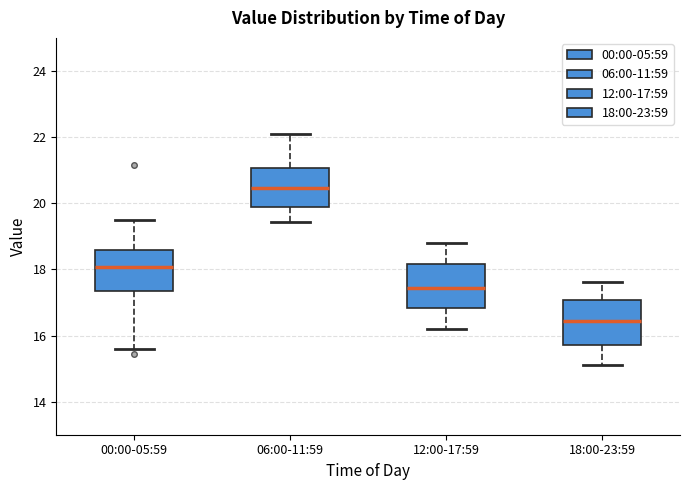

Where is the upper edge of the box for 18:00-23:59 on the y-axis? The values are not printed on the chart, so give them approximately, as read against the axis.

17.0